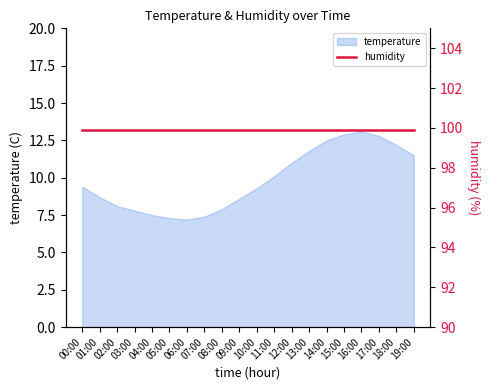

Where is the first local maximum?

16:00